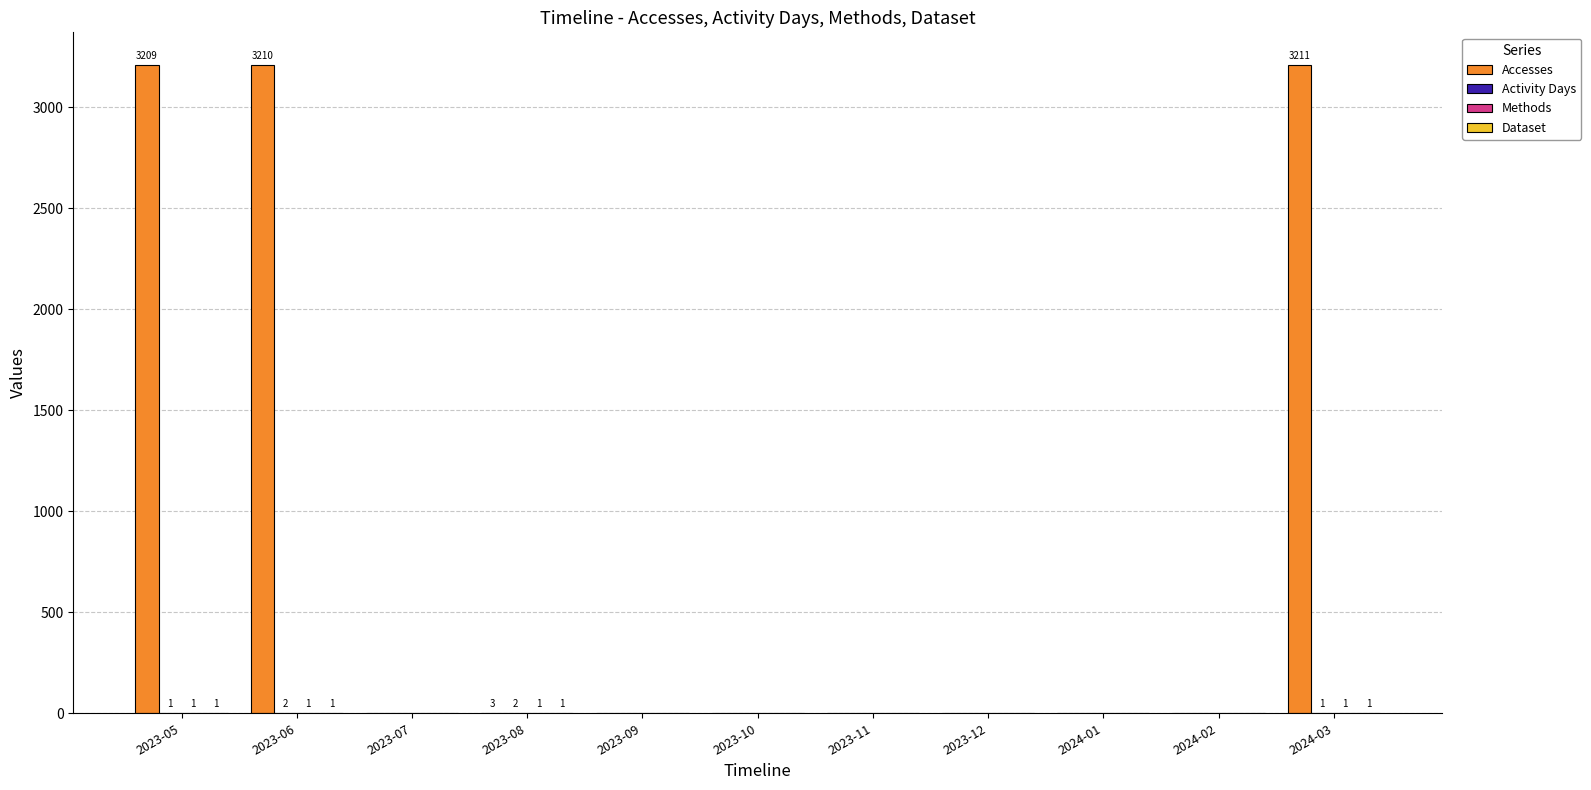

Which series has the largest total across all categories?

Accesses